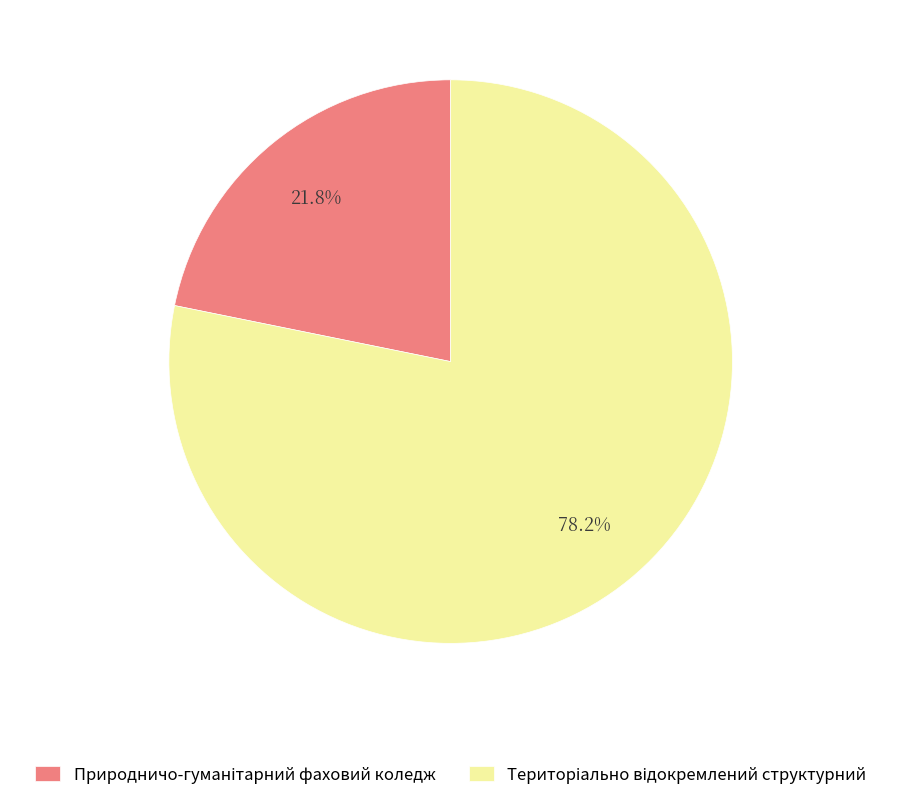

To the nearest percent, what is the average slice percentage?

50%